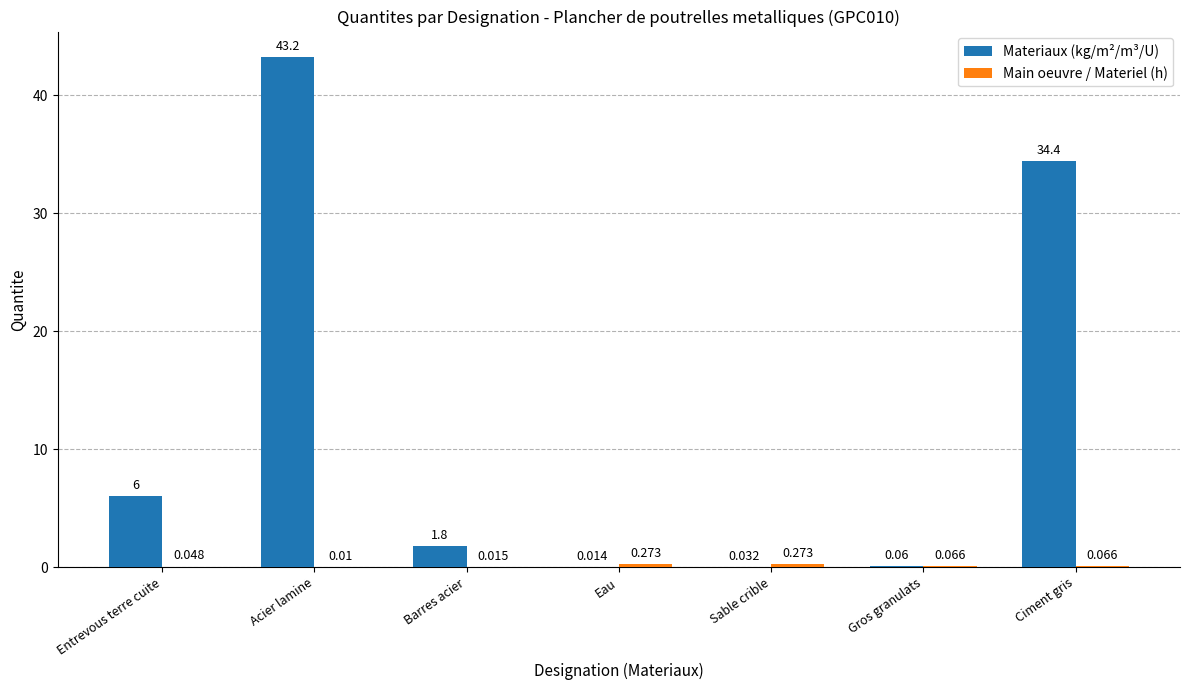

At which category is the sum across all series the highest?

Acier lamine